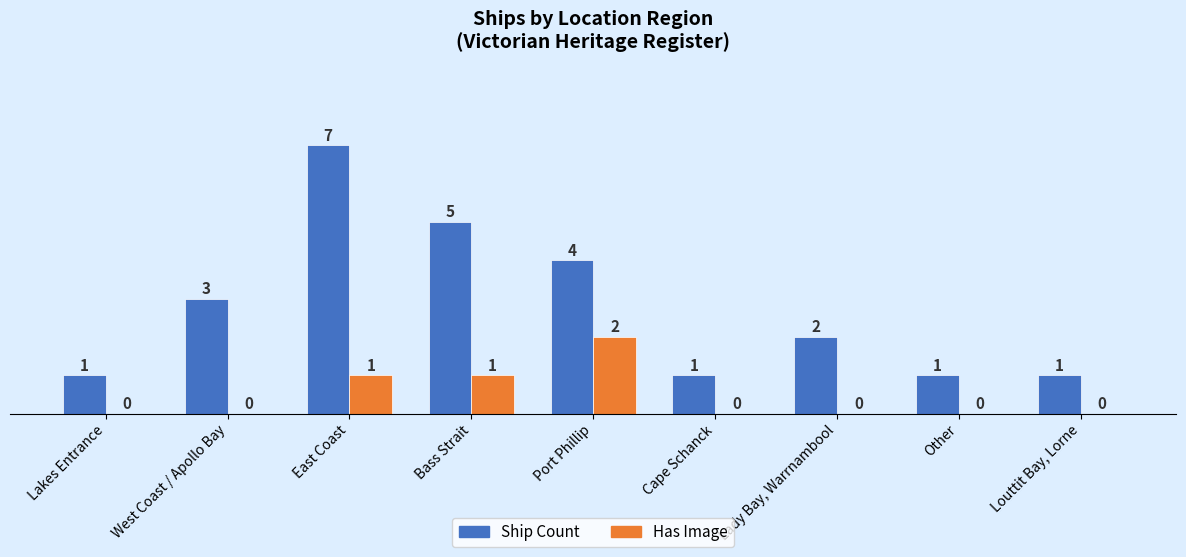

The Ship Count series shows 3 at West Coast / Apollo Bay. True or false?

True